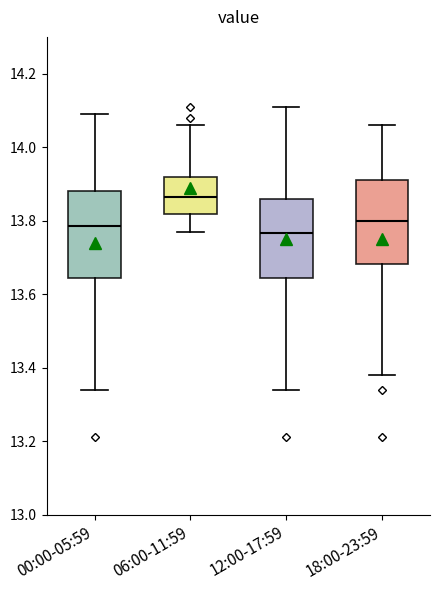

Where is the lower edge of the box for 12:00-17:59 on the y-axis? The values are not printed on the chart, so give them approximately, as read against the axis.

13.64